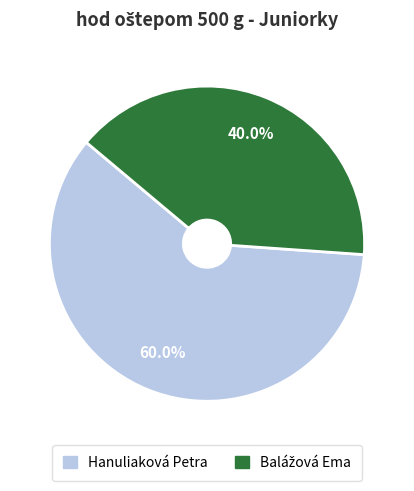

What is the largest slice in the pie chart?

Hanuliaková Petra